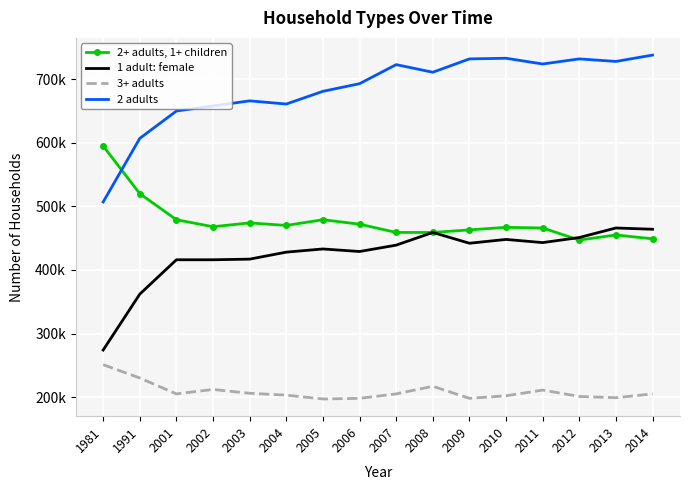

What are all the series names shown in the legend?

2+ adults, 1+ children, 1 adult: female, 3+ adults, 2 adults